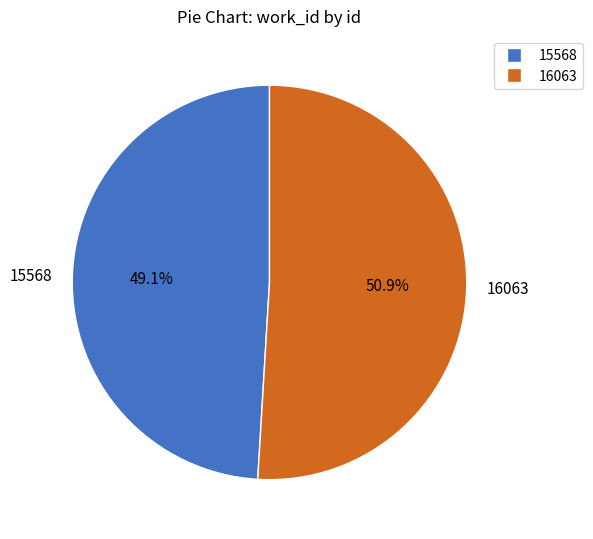

True or false: 16063 accounts for 51% of the total.

True